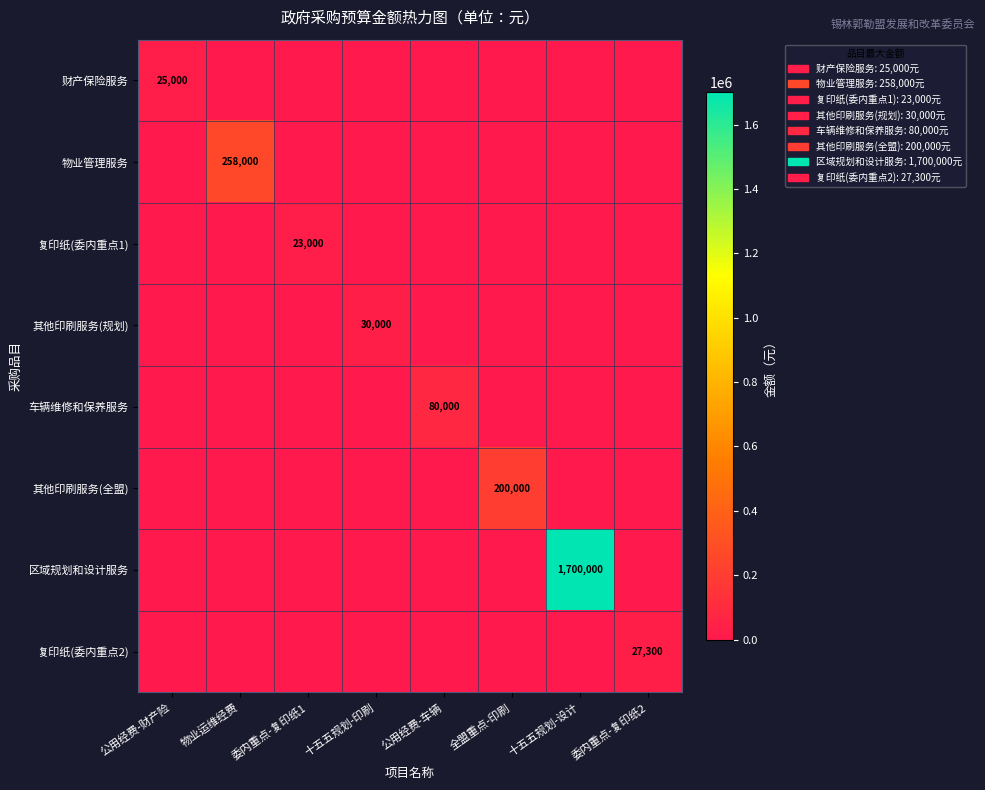

What is the total value across all series at 十五五规划-印刷?

30000